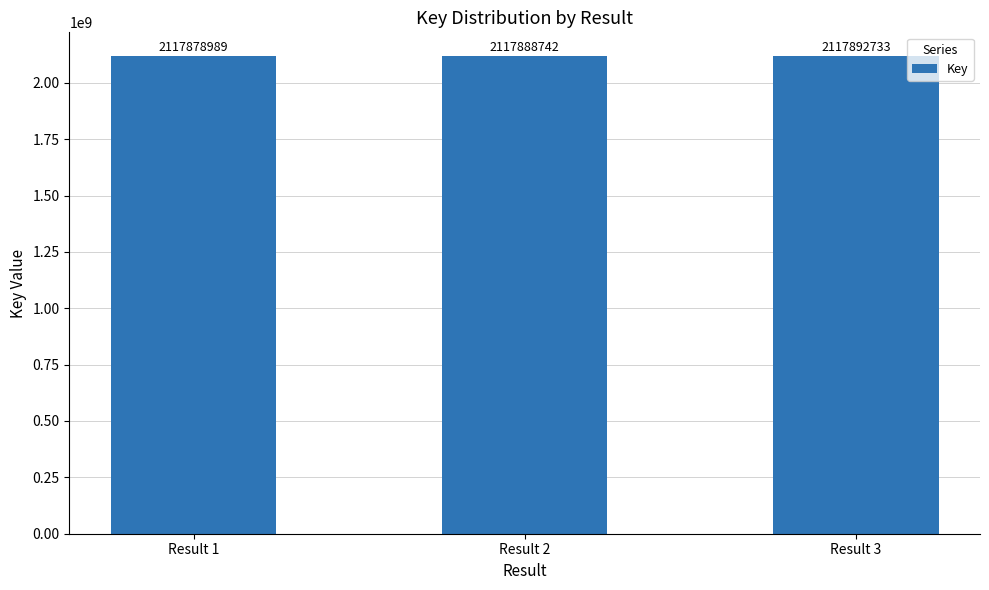

What is the sum of the values at Result 2 and Result 3?

4235781475